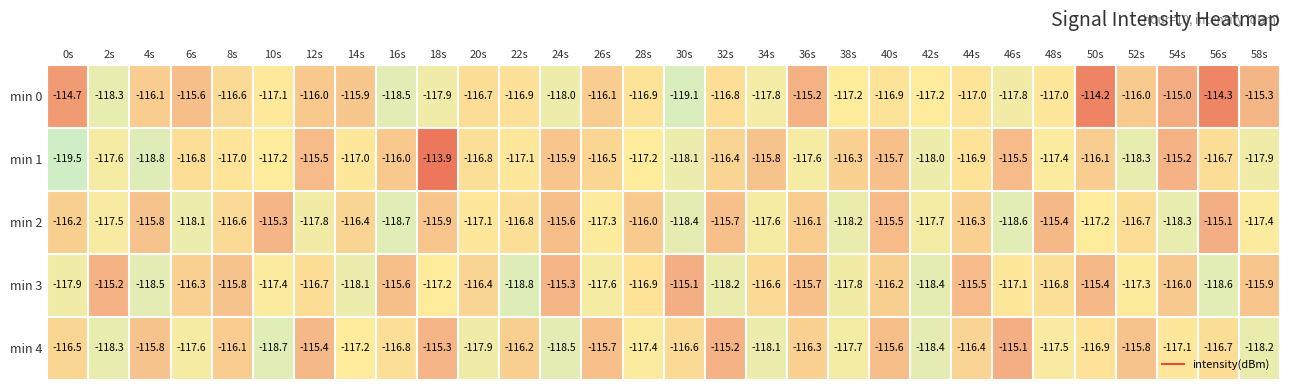

At which label is min 2 closest to -116?

28s